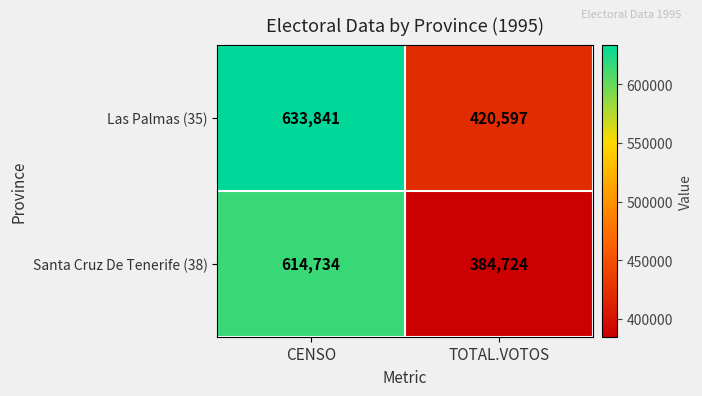

What is the greatest value displayed?

633841